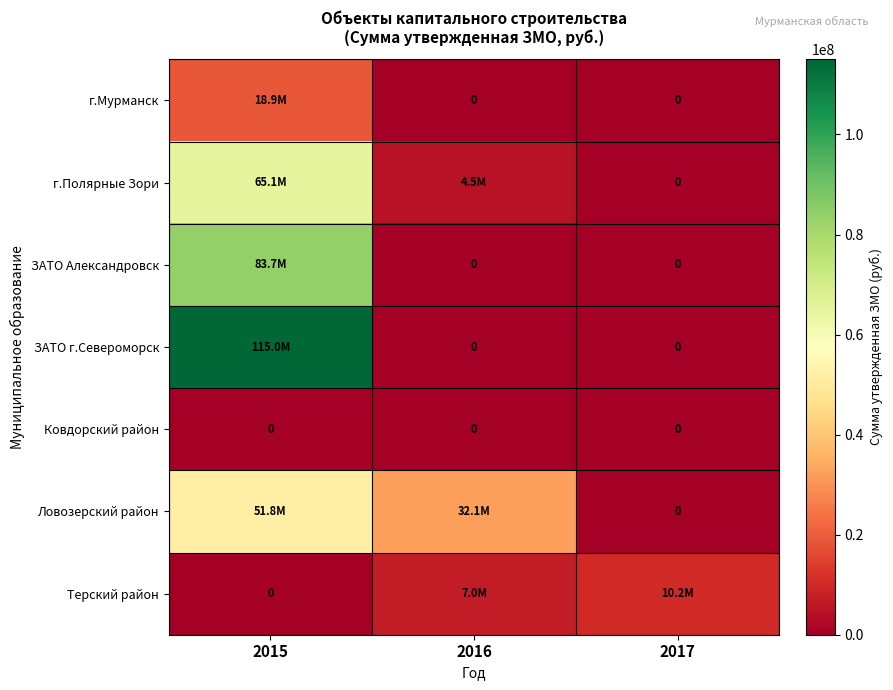

True or false: ЗАТО г.Североморск has a value of 173548268 at 2015.

False